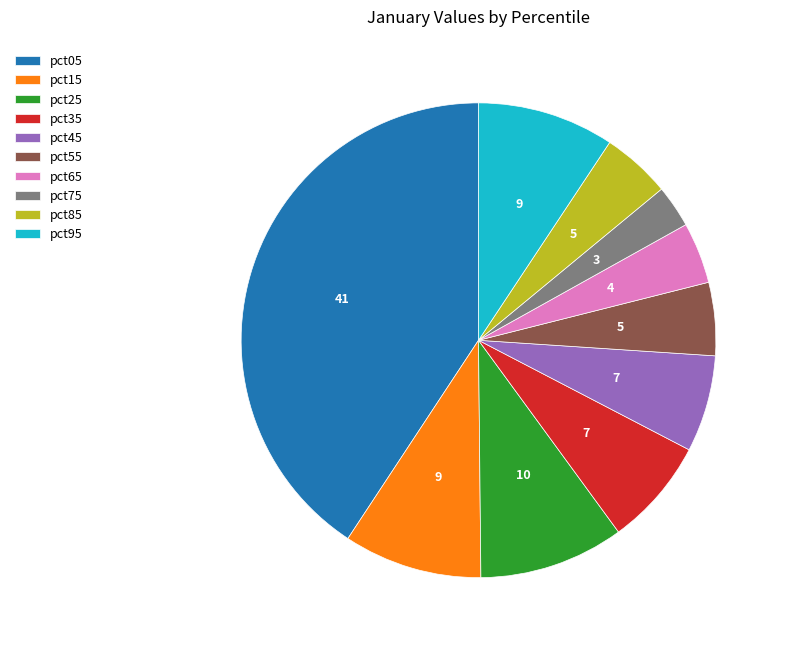

Between pct65 and pct15, which is larger?

pct15